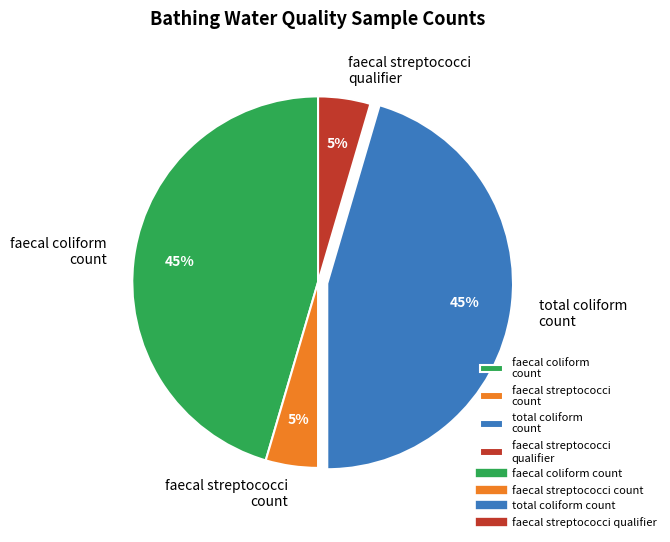

To the nearest percent, what is the average slice percentage?

25%